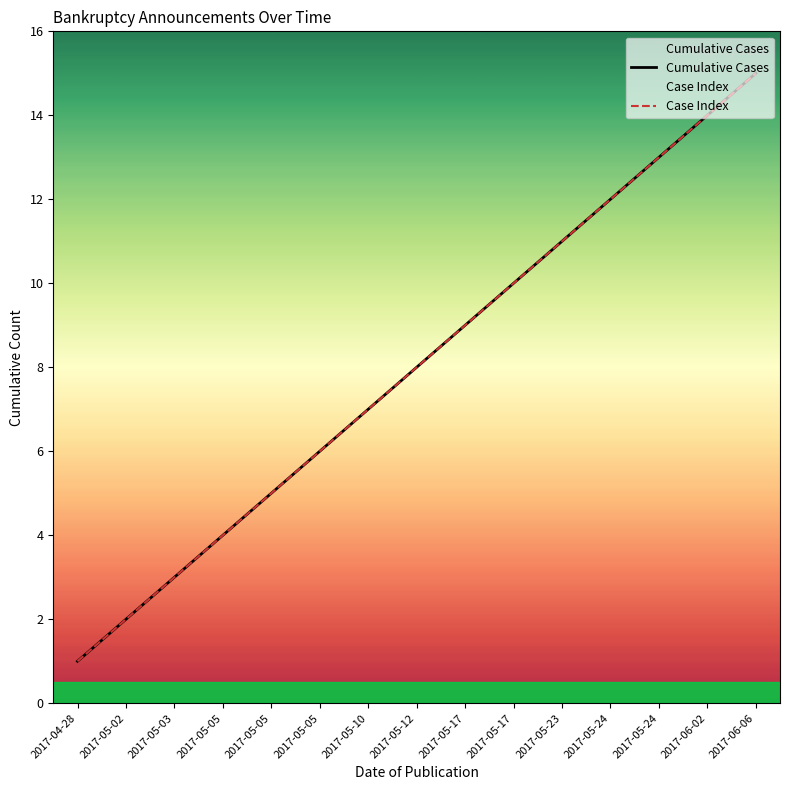

What is the average value of the Case Index series?

8